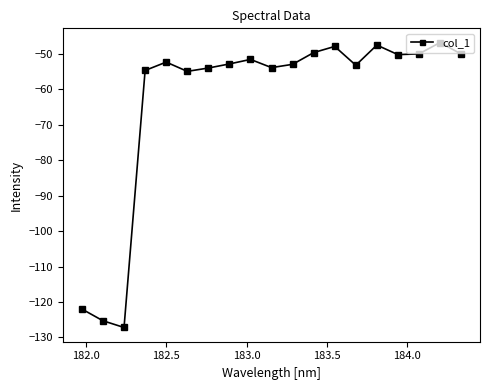

What is the value of the 12th point from the left?

-49.6